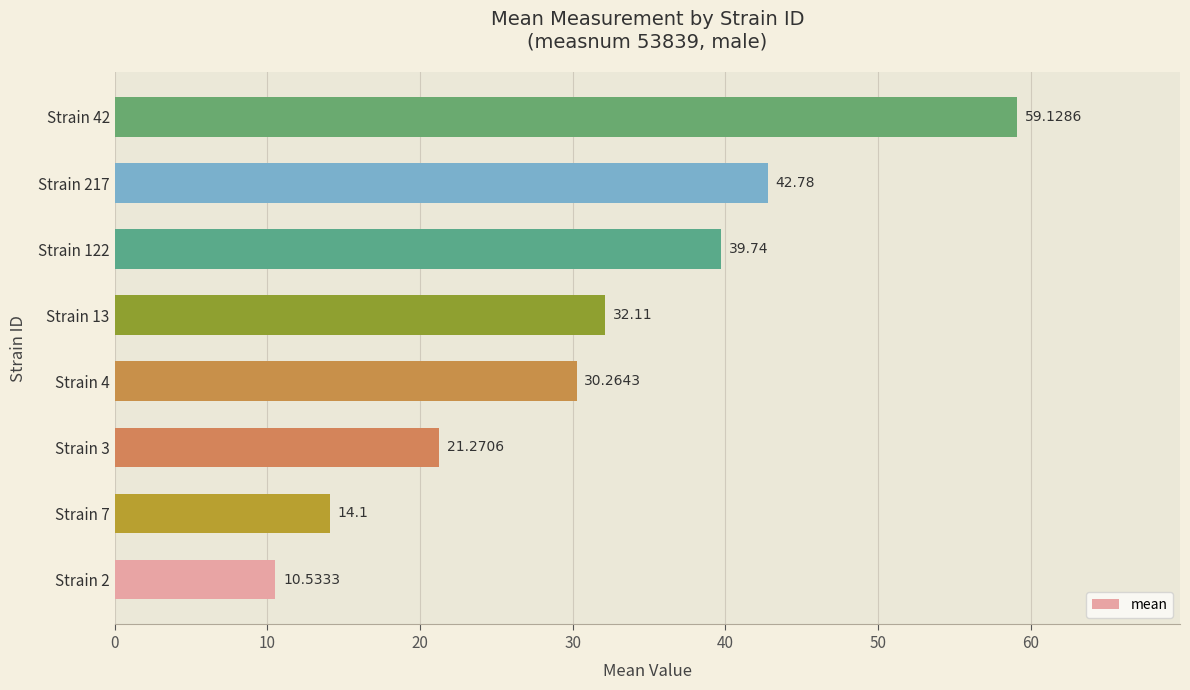

What is the average value?

31.2